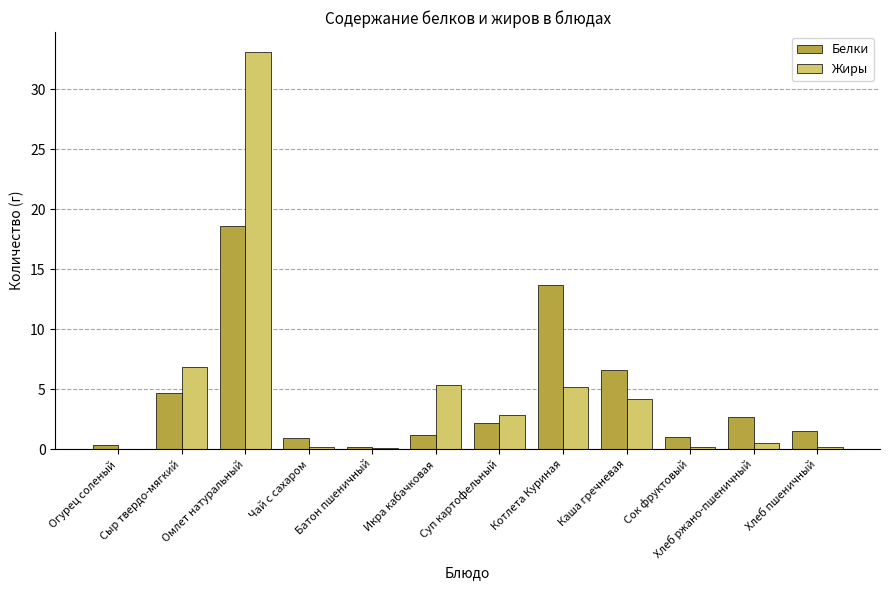

The value of Жиры at Хлеб пшеничный is 0.2. True or false?

True